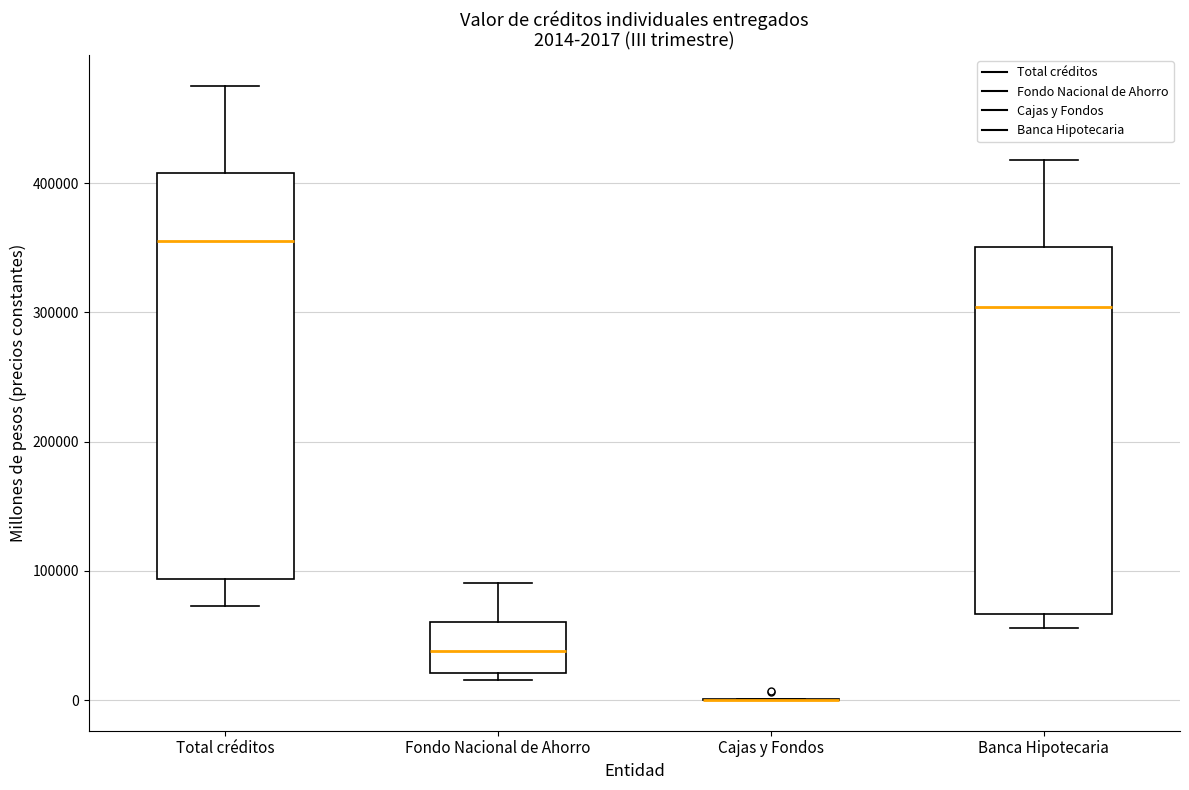

Which box is the tallest, from its lower edge to its upper edge?

Total créditos